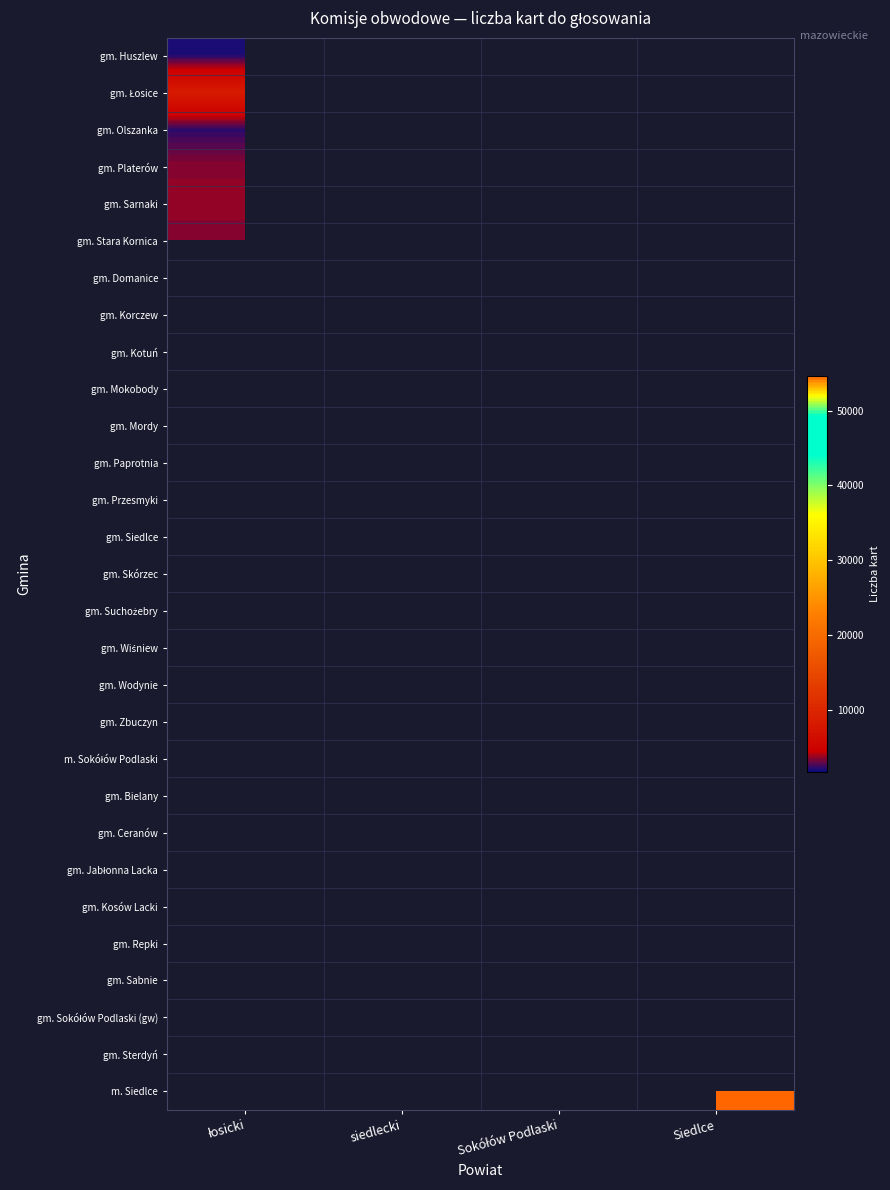

Which category has the highest value across all series?

Siedlce